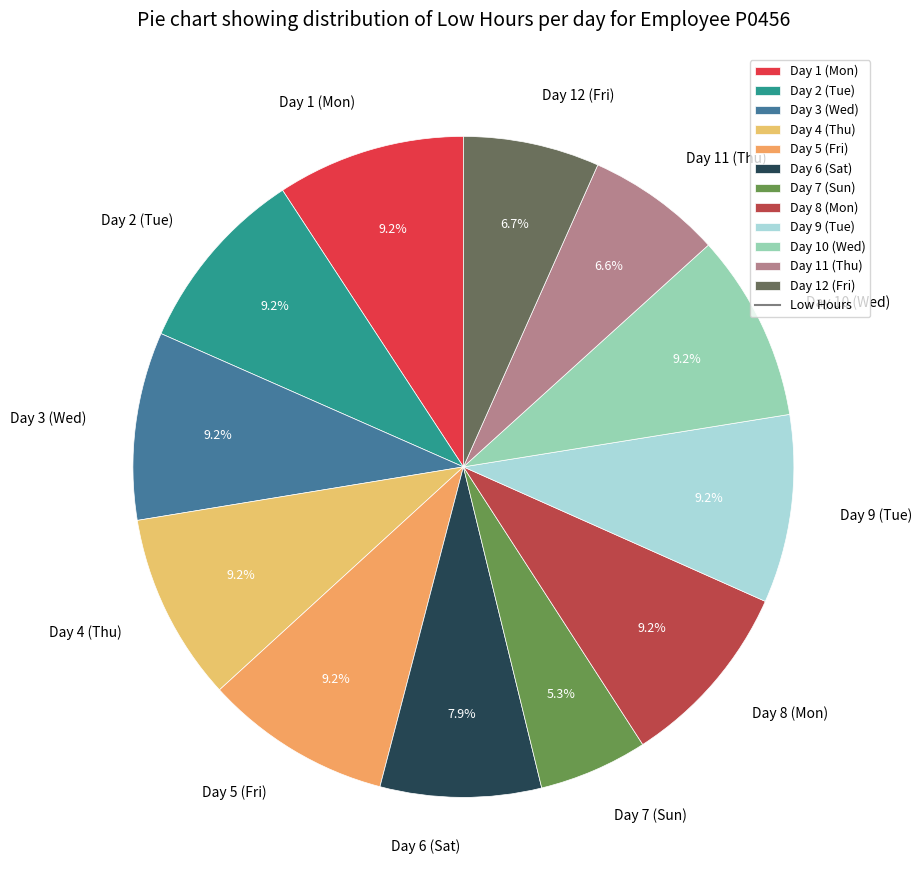

What percentage is the Day 4 (Thu) slice, to the nearest percent?

9%